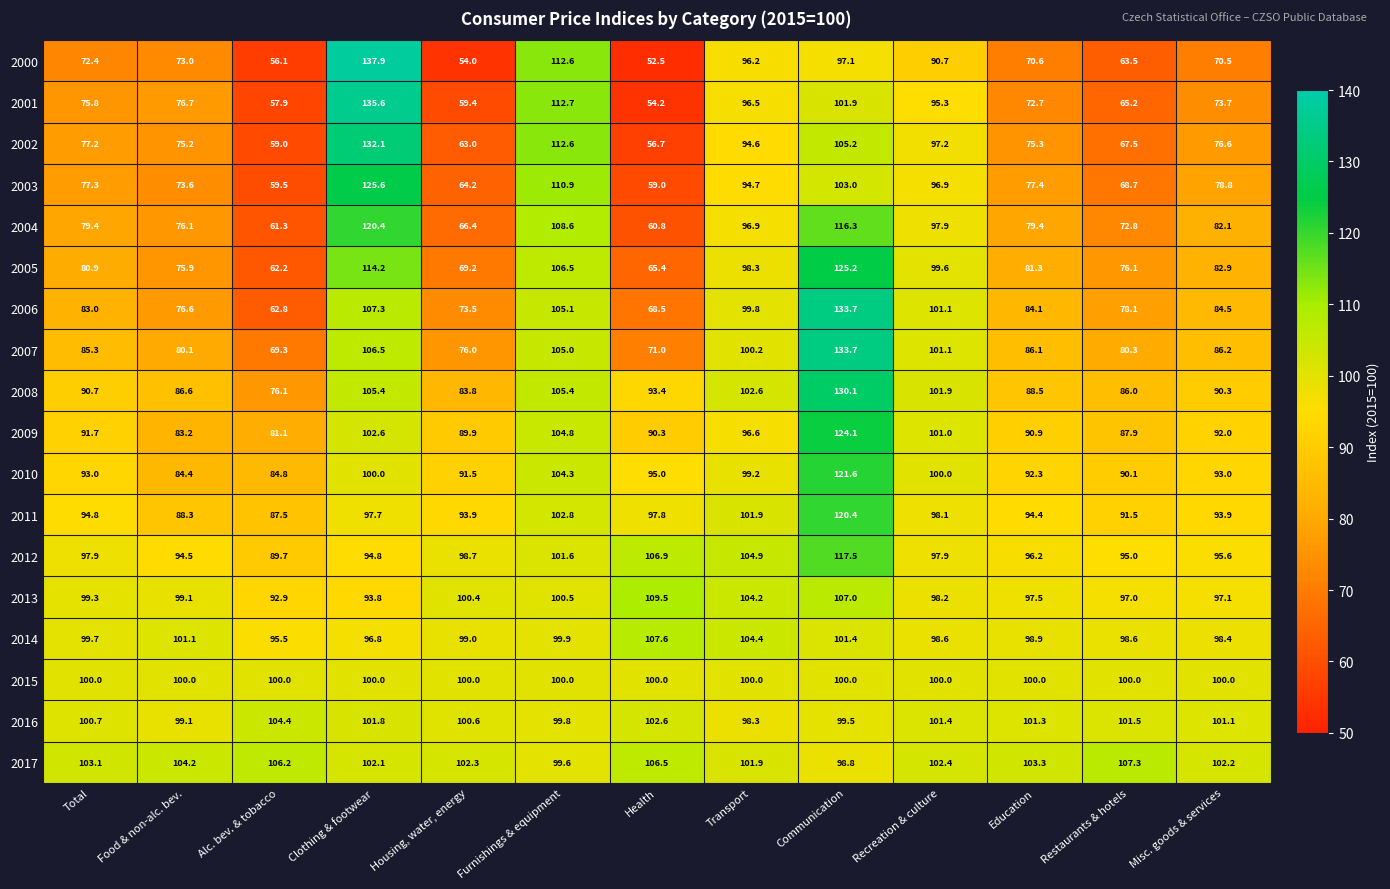

Which series has the largest total across all categories?

2017